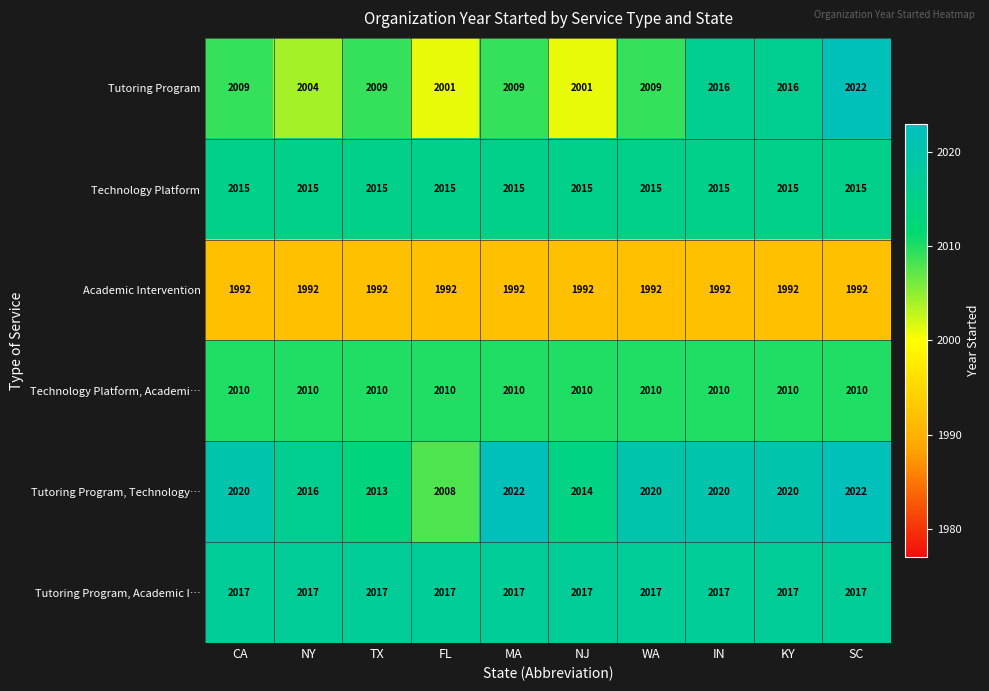

Rank the series at MA from highest to lowest value.

Tutoring Program, Technology…, Tutoring Program, Academic I…, Technology Platform, Technology Platform, Academi…, Tutoring Program, Academic Intervention